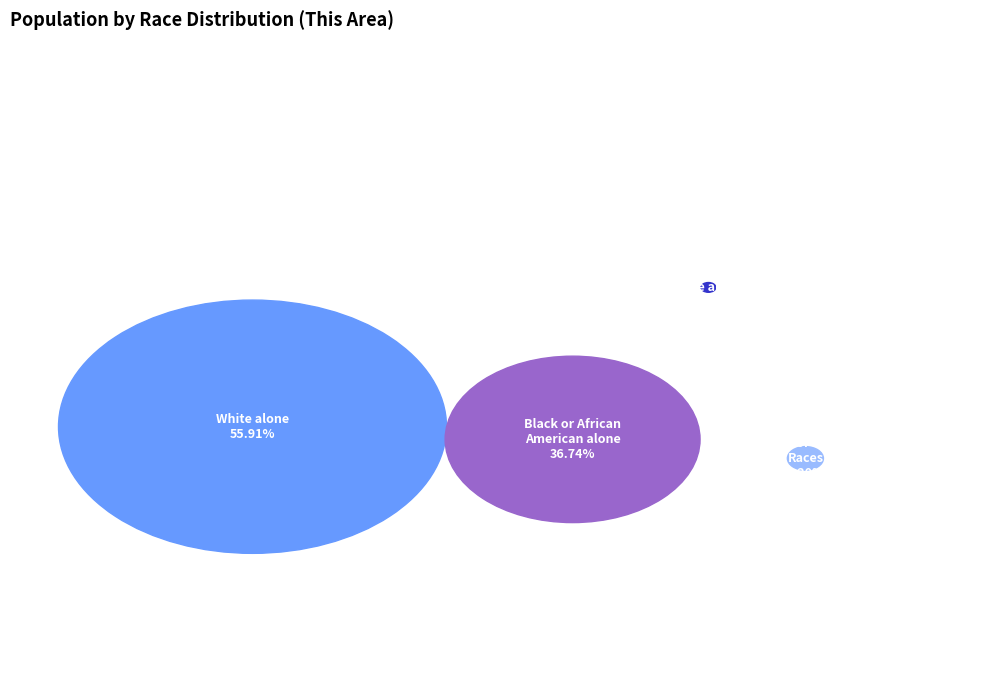

What is the ratio of the value at Some Other Race alone to the value at Two or More Races?

0.4